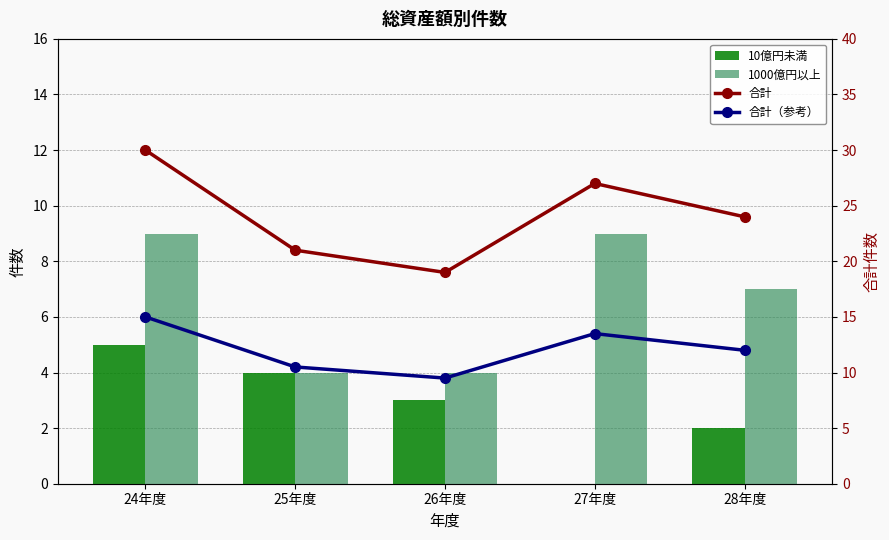

Reading left to right, transcribe all the data shown in this chart.

10億円未満: 24年度=5.0	25年度=4.0	26年度=3.0	27年度=0.0	28年度=2.0
1000億円以上: 24年度=9.0	25年度=4.0	26年度=4.0	27年度=9.0	28年度=7.0
合計: 24年度=30.0	25年度=21.0	26年度=19.0	27年度=27.0	28年度=24.0
合計（参考）: 24年度=15.0	25年度=10.5	26年度=9.5	27年度=13.5	28年度=12.0